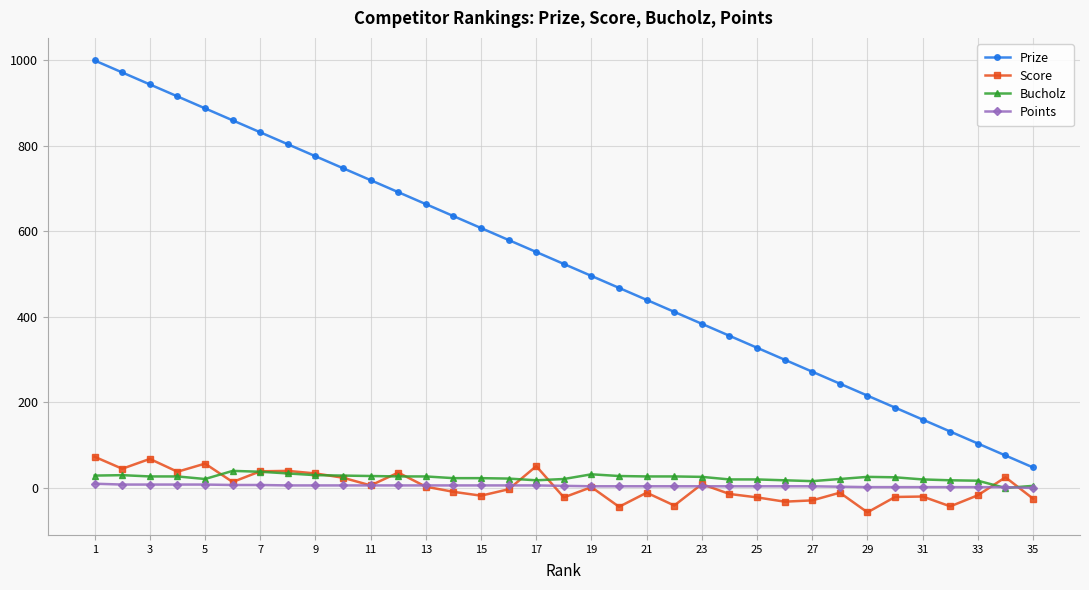

How many distinct data groups are displayed?

4